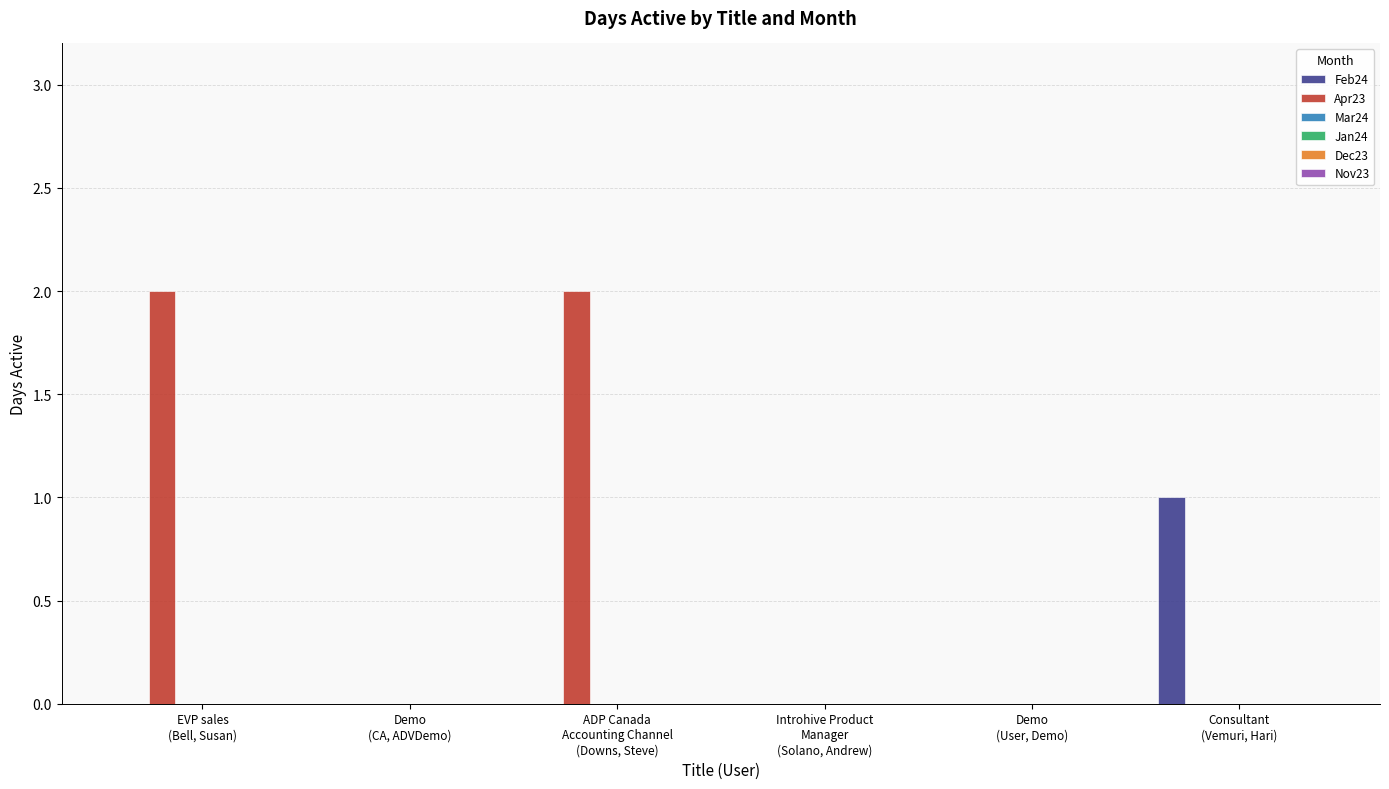

Which series has the largest total across all categories?

Apr23